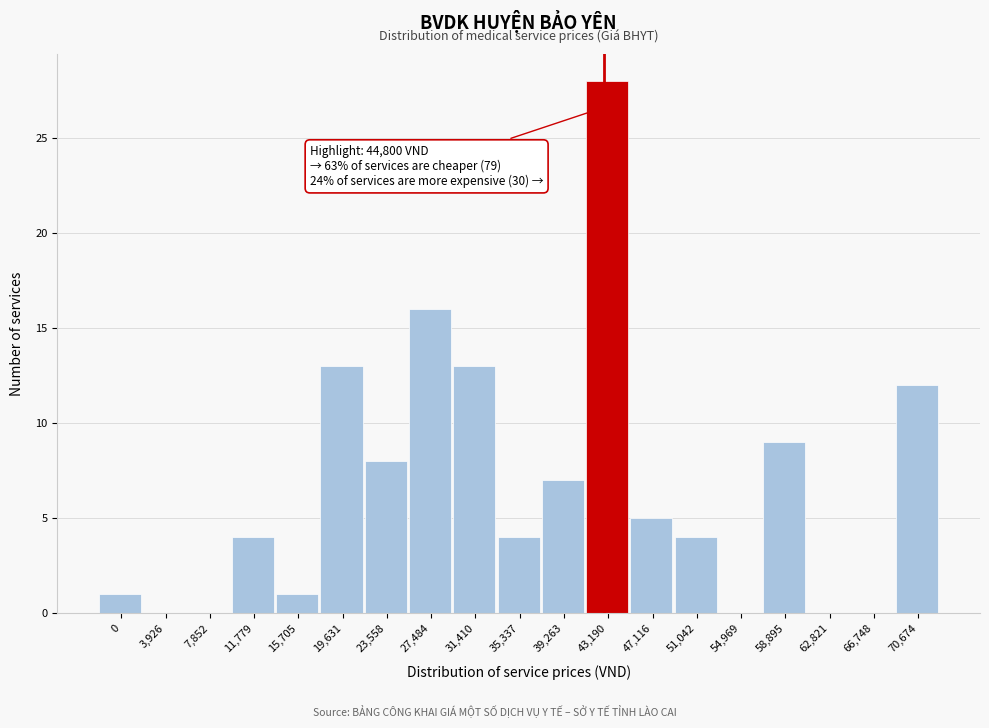

Reading left to right, transcribe all the data shown in this chart.

0=1	3,926=0	7,852=0	11,779=4	15,705=1	19,631=13	23,558=8	27,484=16	31,410=13	35,337=4	39,263=7	43,190=28	47,116=5	51,042=4	54,969=0	58,895=9	62,821=0	66,748=0	70,674=12